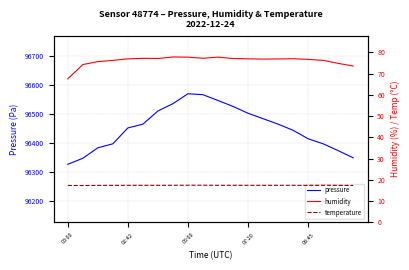

True or false: temperature has more than 2 interior local peaks.

False